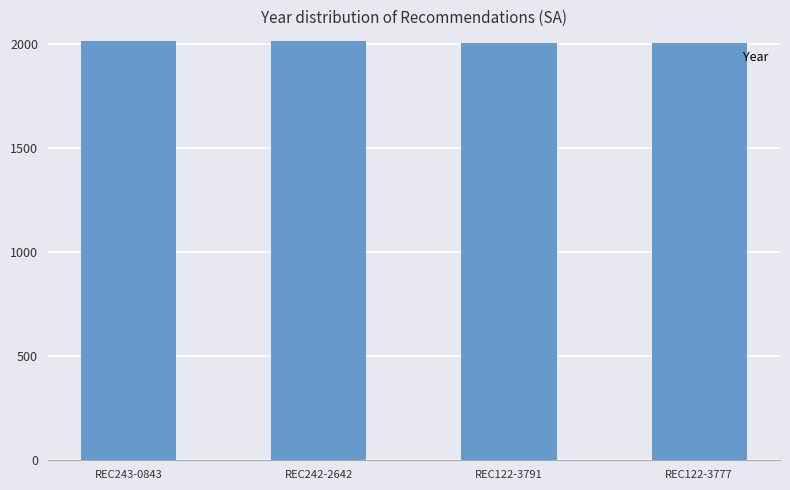

The chart shows a value of 1305 at REC242-2642. True or false?

False